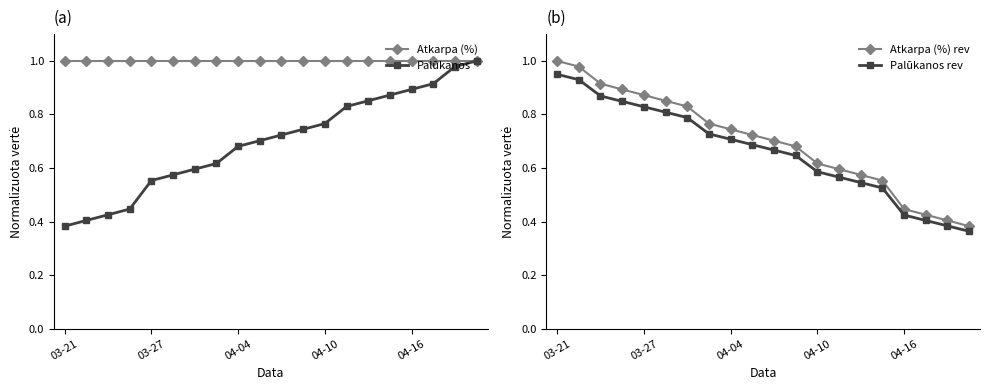

The Palūkanos series shows 0.4 at 04-04. True or false?

False